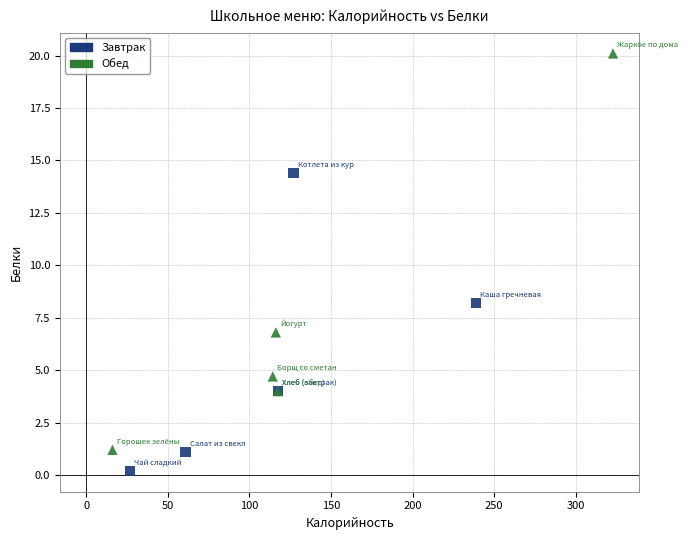

Which series contains the highest Y value?

Обед